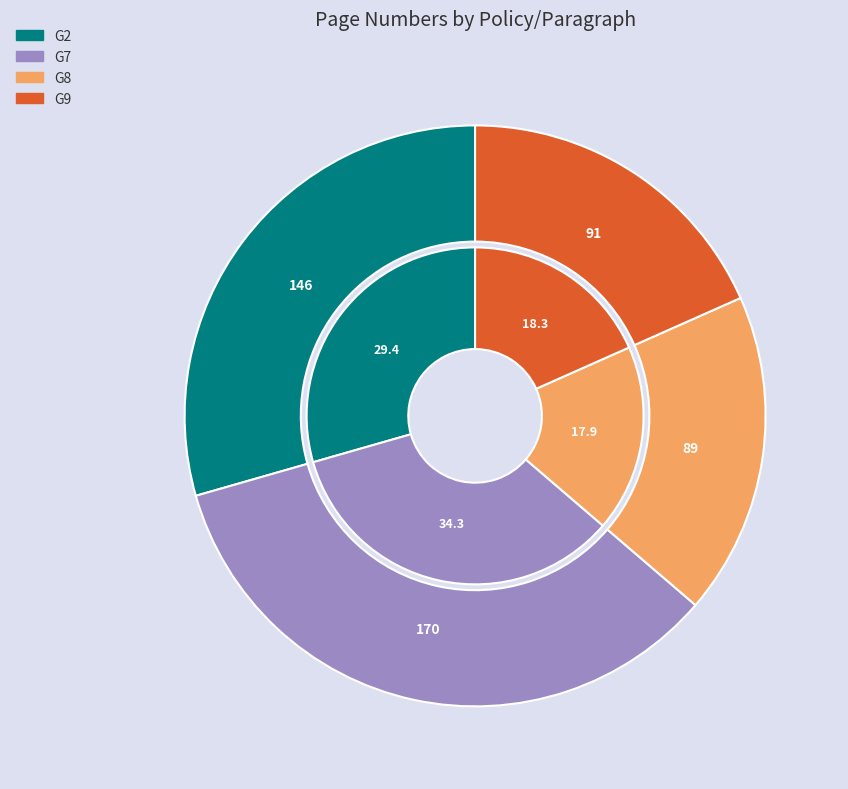

True or false: G7 accounts for 3% of the total.

False